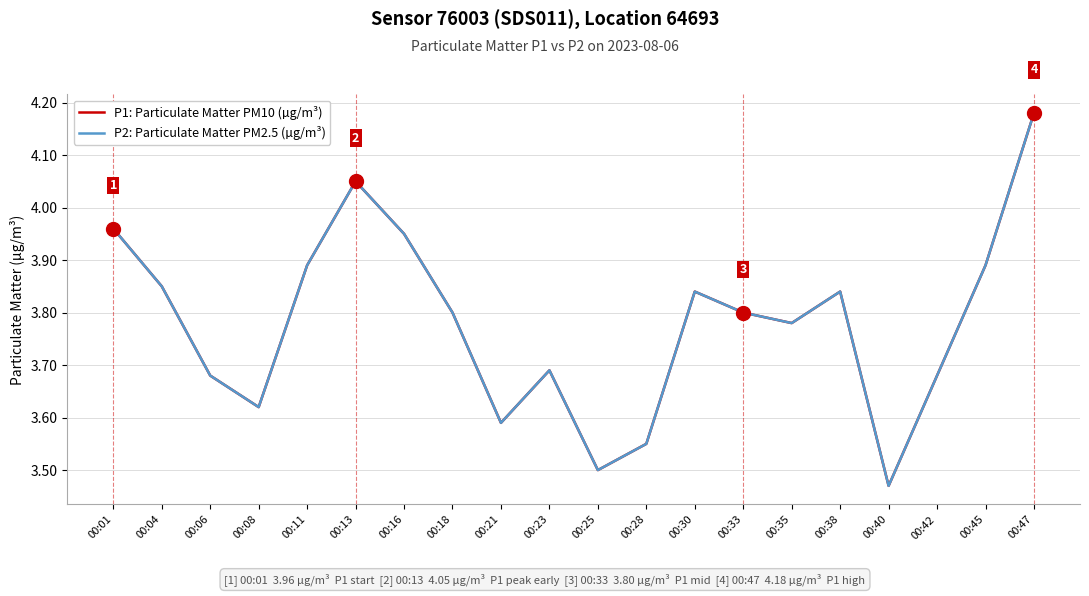

Does the chart display data point markers on the line(s)?

No